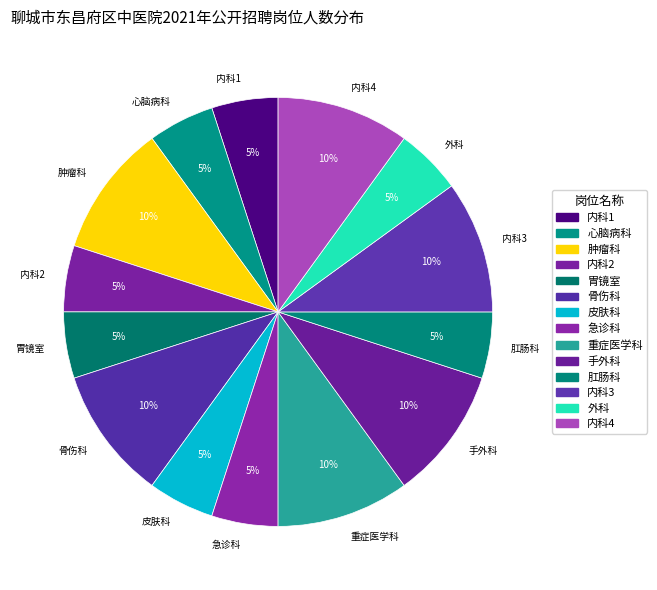

True or false: 内科1 accounts for 1% of the total.

False